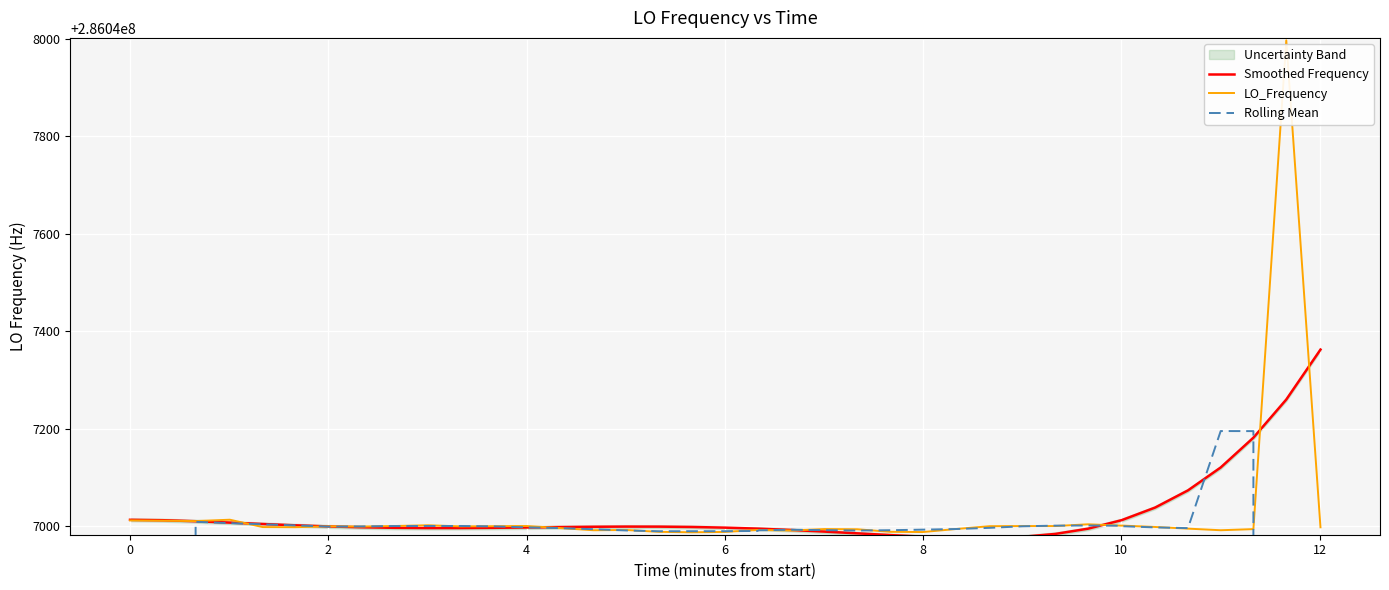

What is the lowest value of the Smoothed Frequency series?

286046976.5